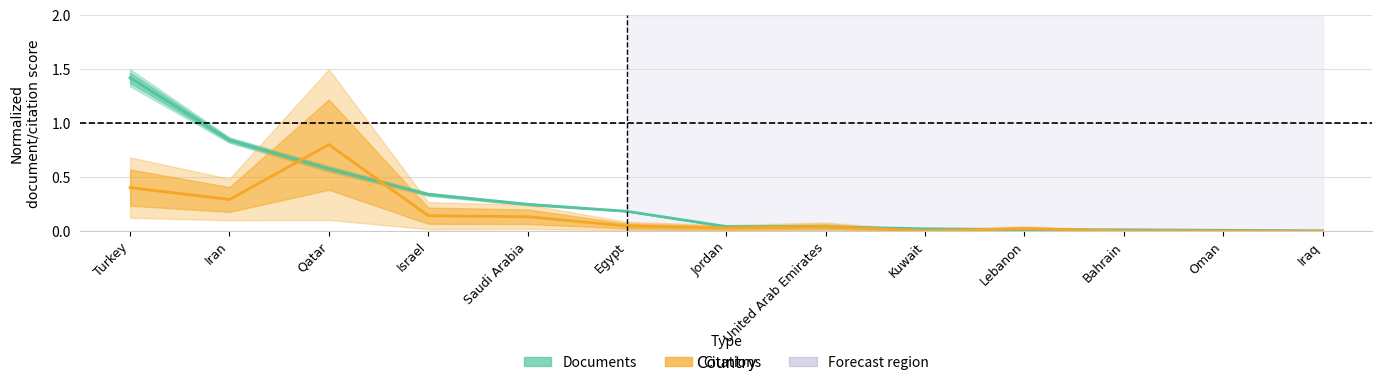

Which series ends up on top after the final intersection of Documents (mid) and Citations (mid)?

Documents (mid)